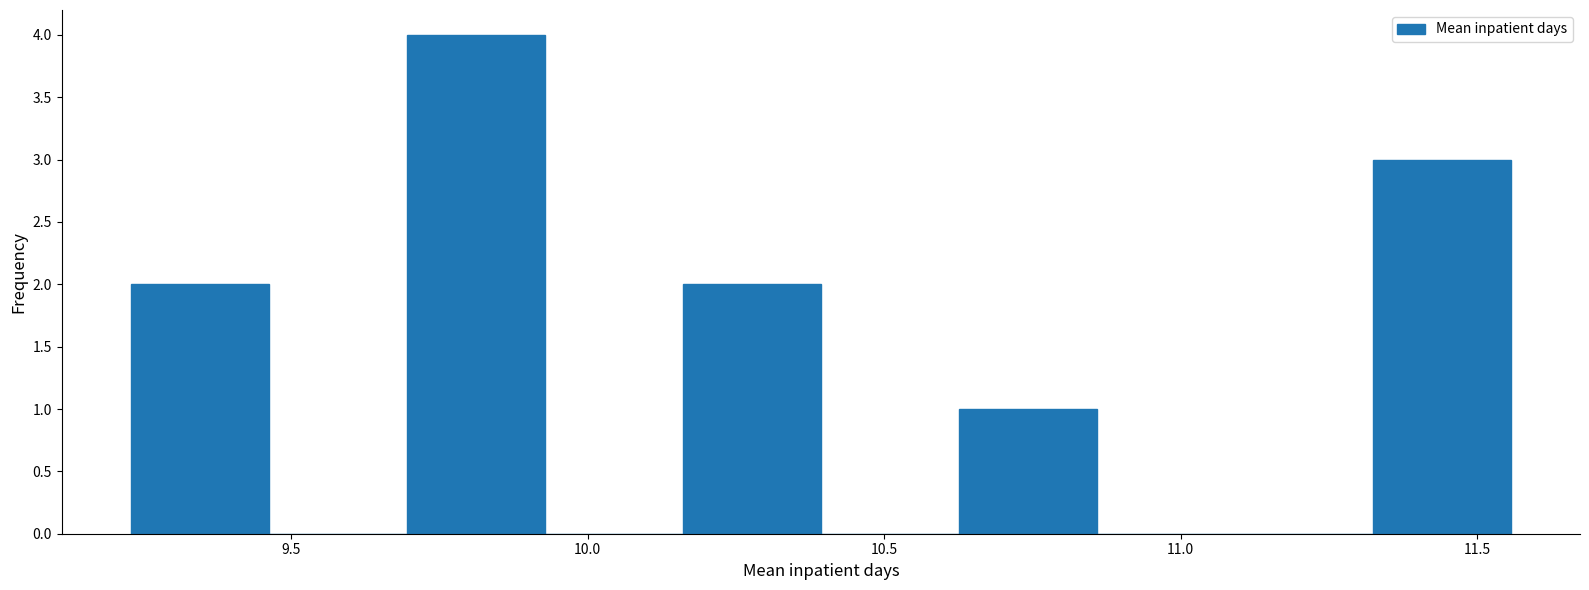

Reading left to right, list every bar in this chart as the range it spans on the x-axis followed by its height. Neither the bar edges nor the heights are printed on the chart, so give them approximately, as read against the axes.

9.25 to 9.45: 2
9.45 to 9.70: 0
9.70 to 9.95: 4
9.95 to 10.15: 0
10.15 to 10.40: 2
10.40 to 10.65: 0
10.65 to 10.85: 1
10.85 to 11.10: 0
11.10 to 11.30: 0
11.30 to 11.55: 3